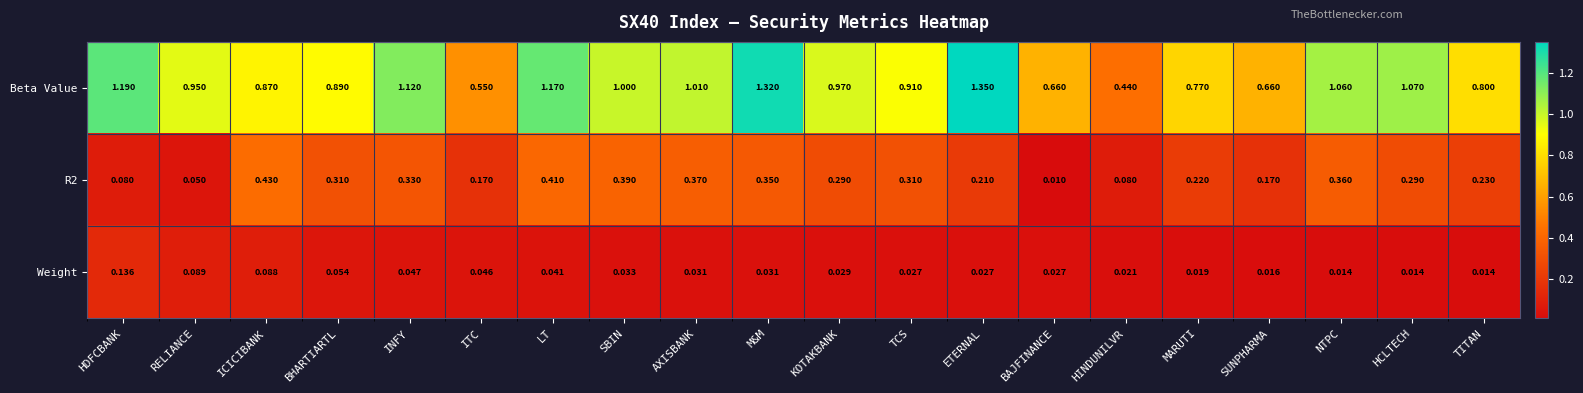

Count the number of data series in this chart.

3